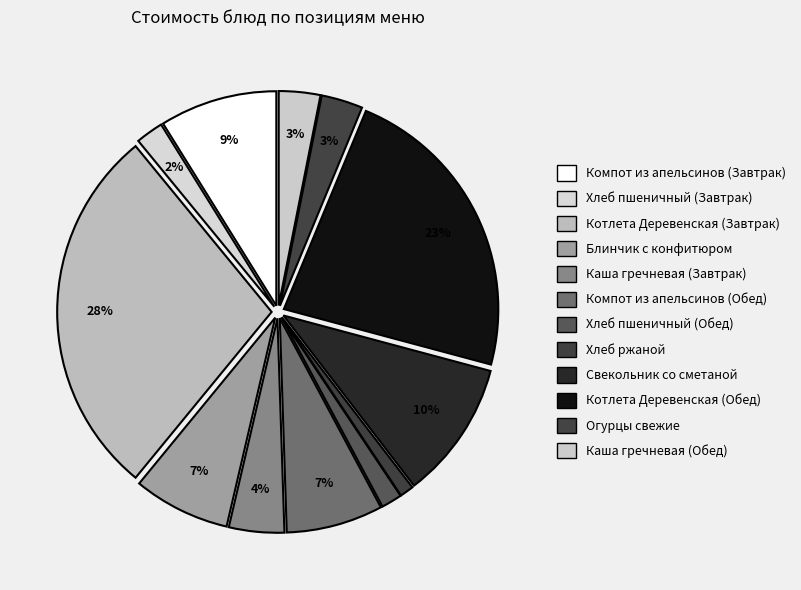

Which slice is the smallest?

Хлеб ржаной